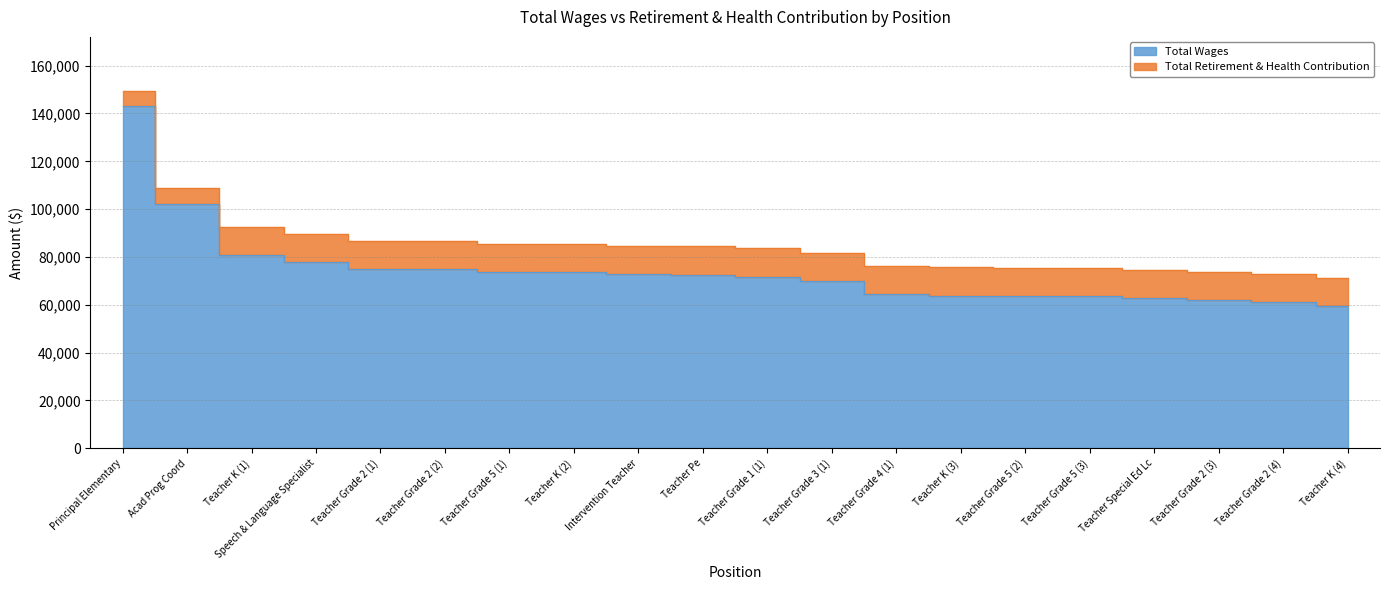

What is the minimum value shown in the chart?

59341